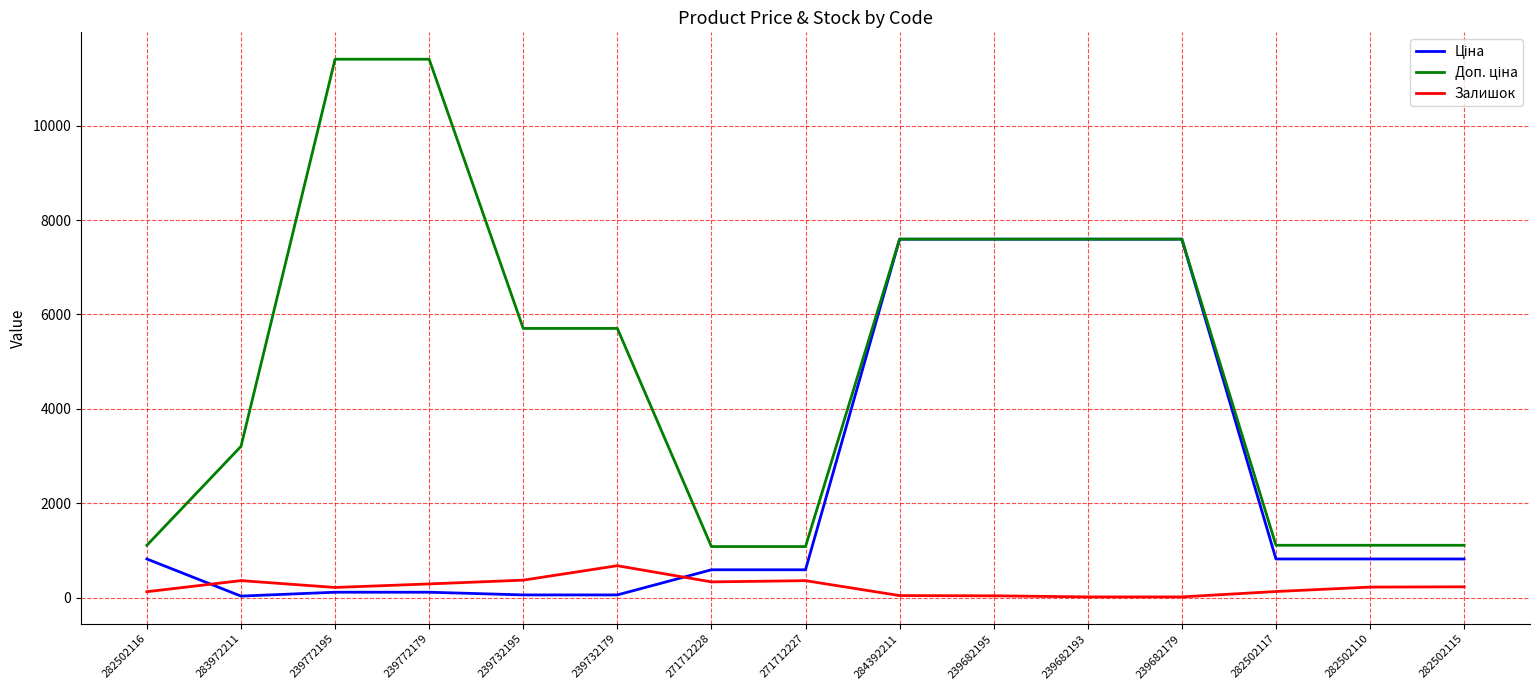

What is the maximum value shown in the chart?

11410.0